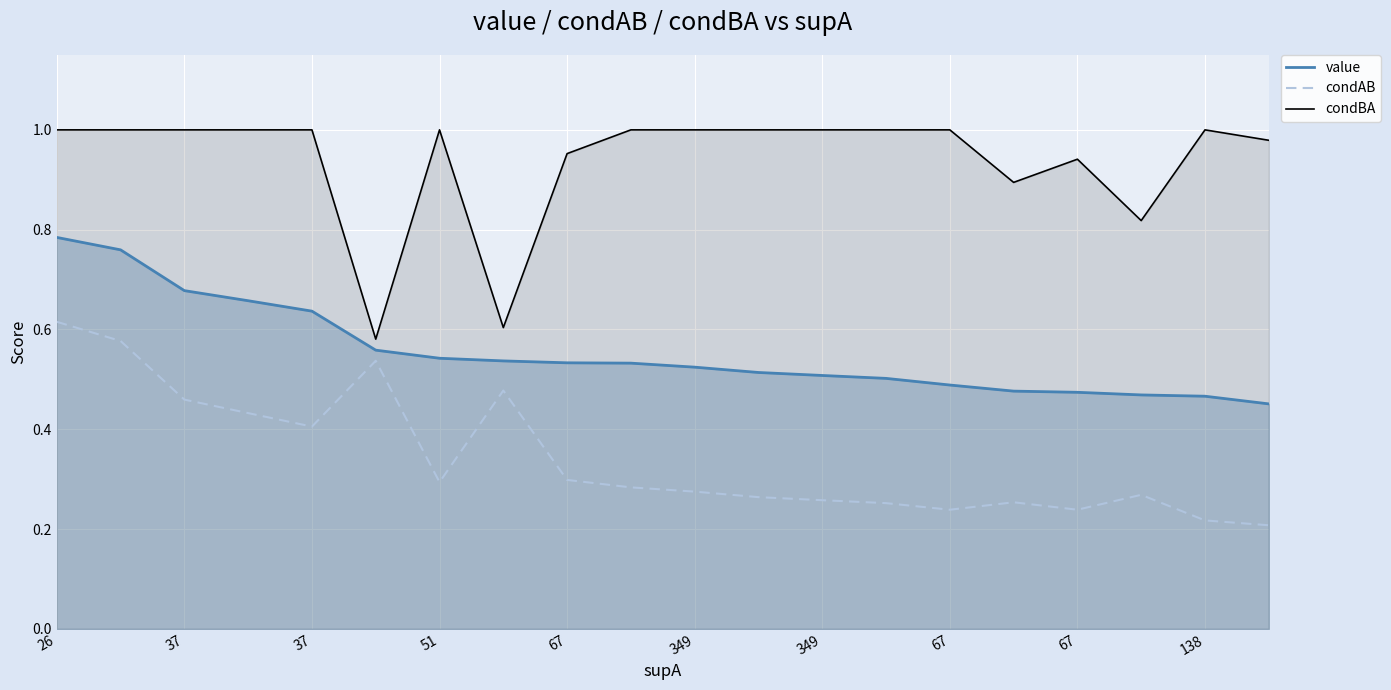

How many lines are shown in the chart?

3